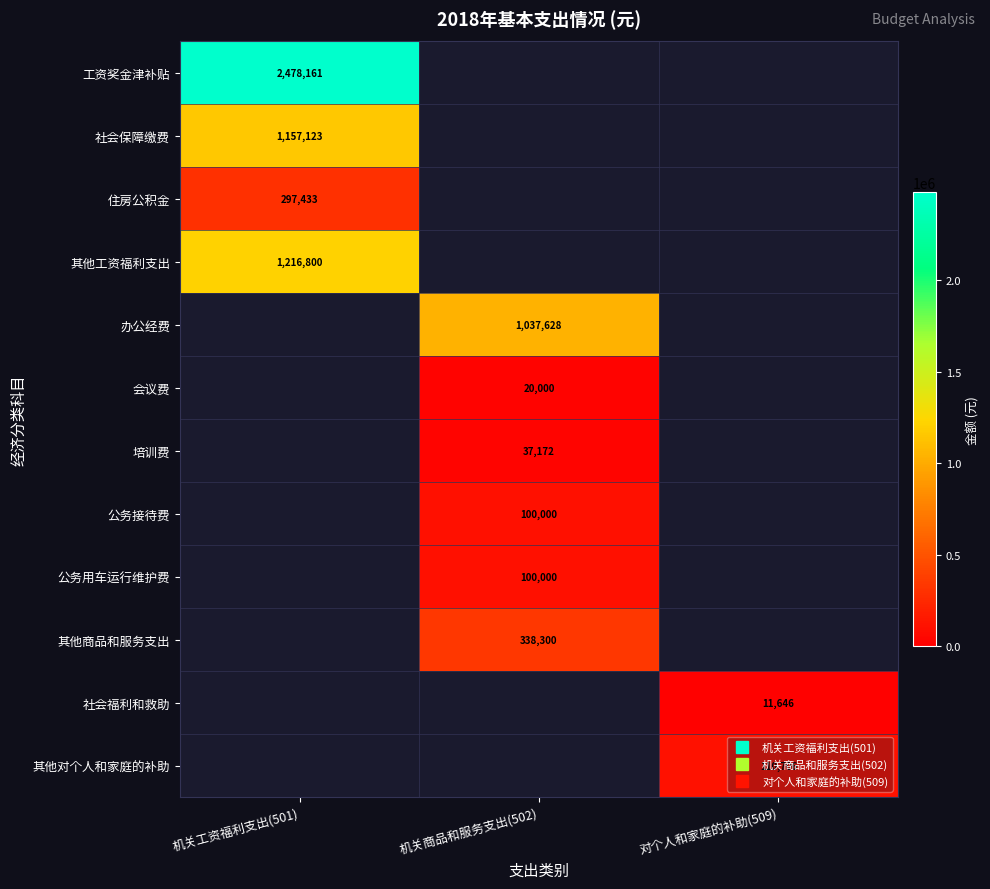

How many values in 工资奖金津补贴 are above zero?

1